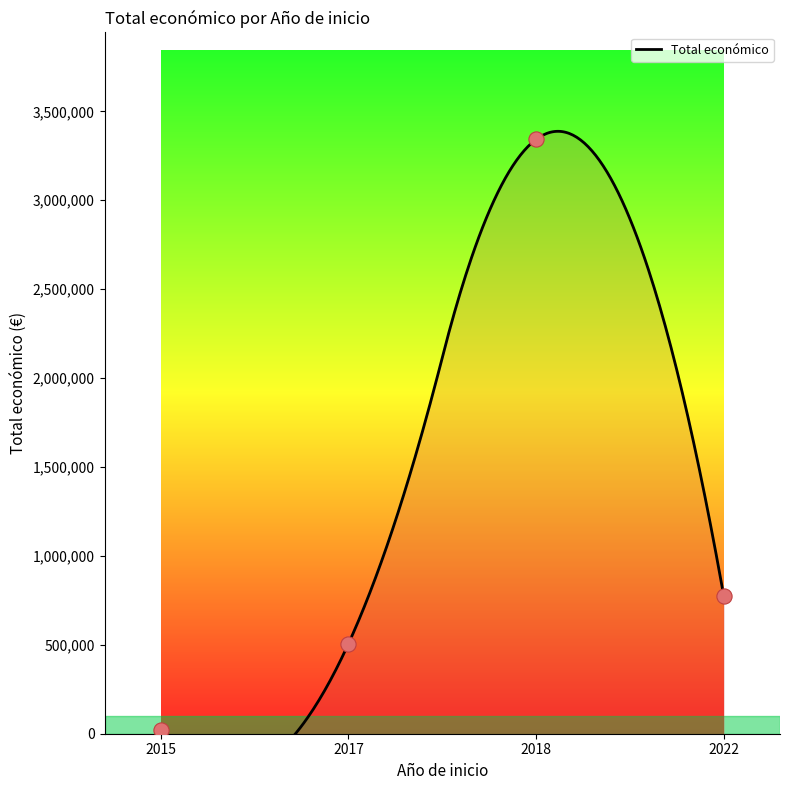

Between 2018 and 2017, which is larger?

2018